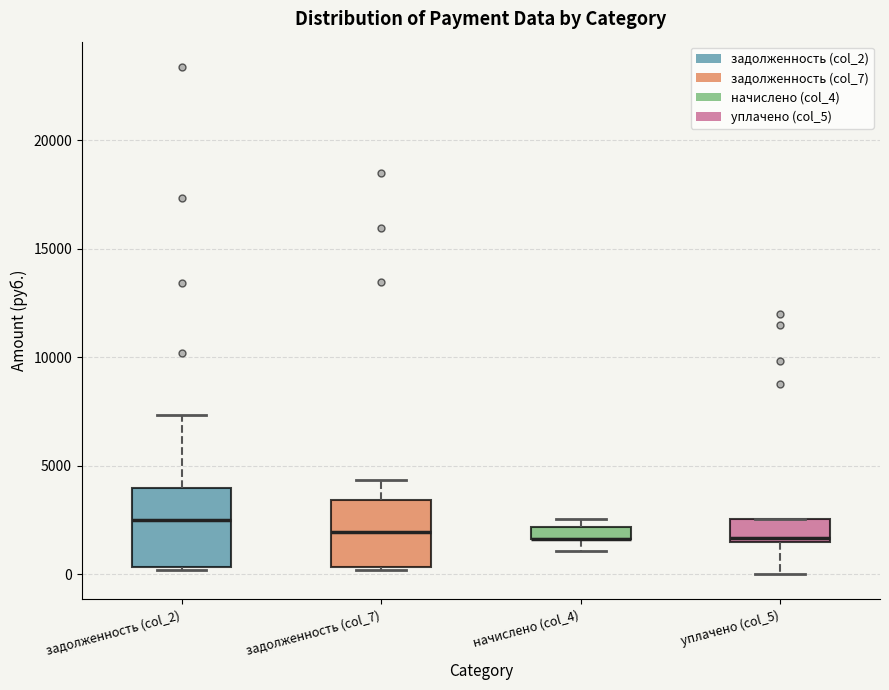

Comparing the boxes themselves (not the whiskers), which one is the tallest?

задолженность (col_2)